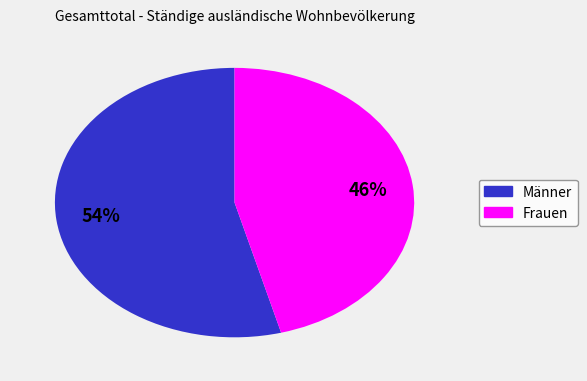

Which has a higher value, Männer or Frauen?

Männer